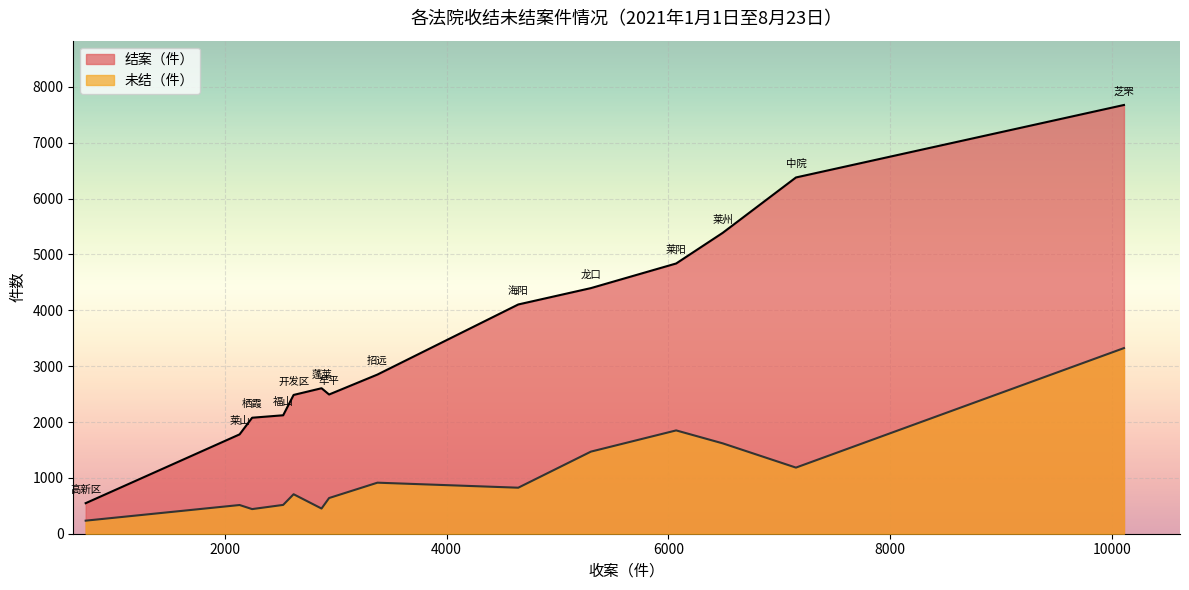

What is the smallest value displayed?

234